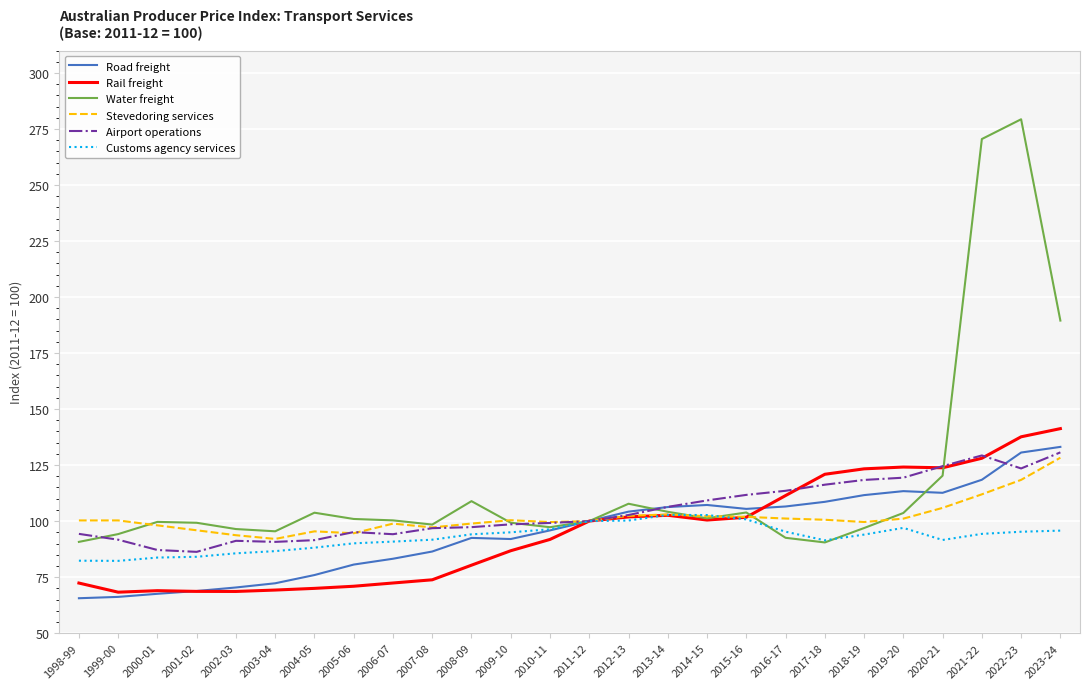

Is the value of Rail freight at 2006-07 greater than the value of Stevedoring services at 1998-99?

No